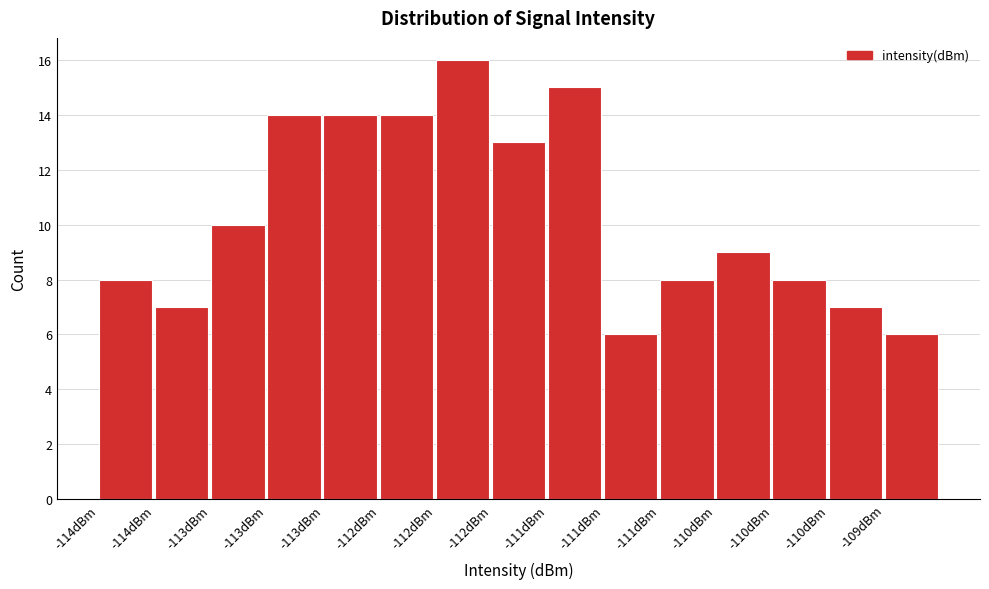

How many series are shown in this chart?

1